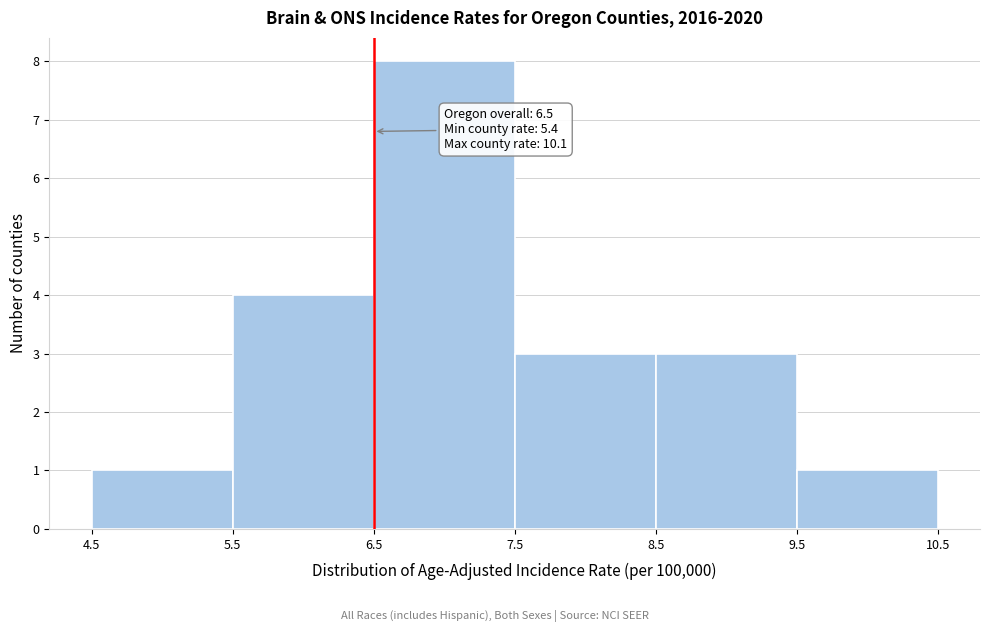

Over which range of the x-axis is the bar tallest?

6.5 to 7.5